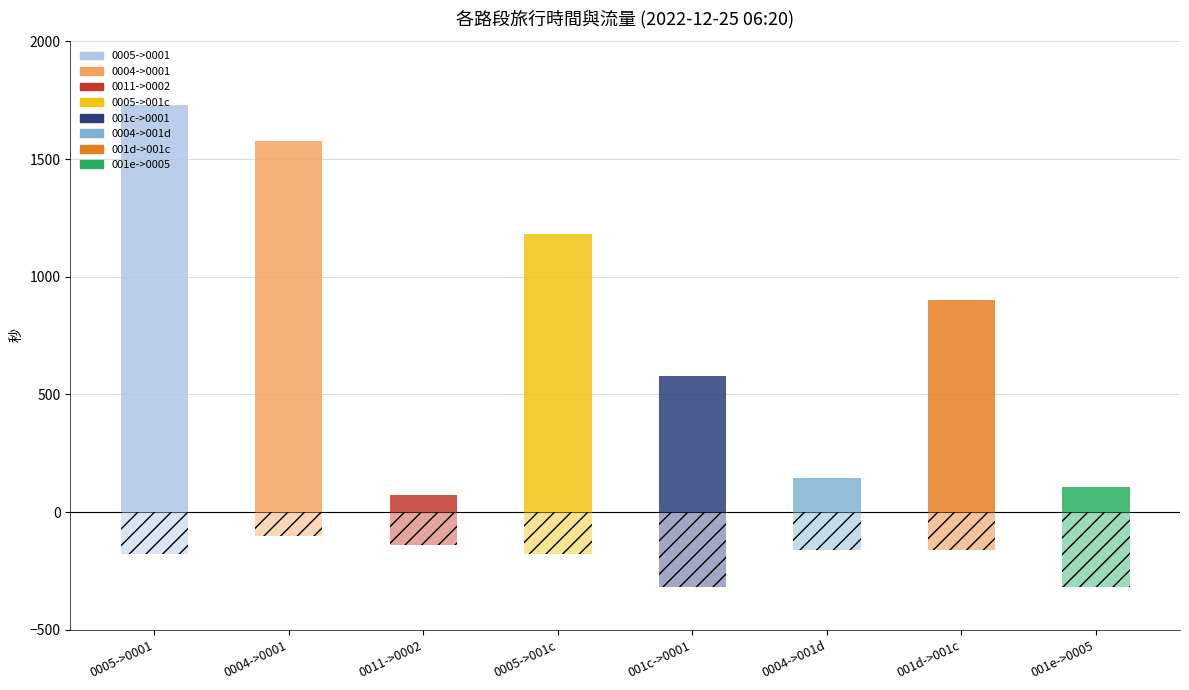

What is the minimum value shown in the chart?

-320